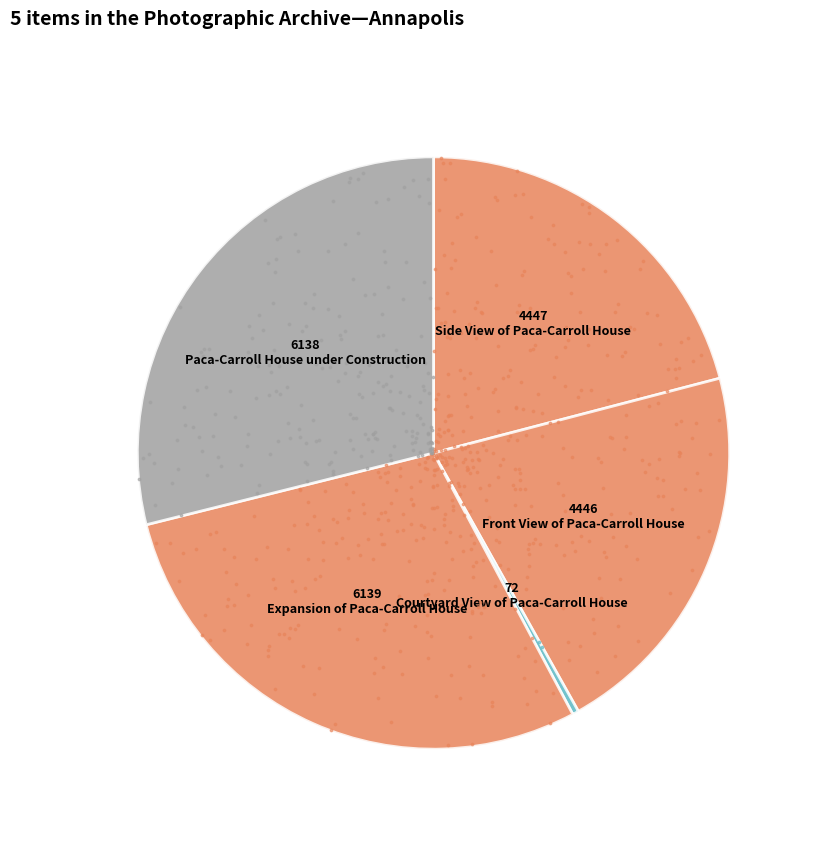

Count the number of slices in the pie.

5